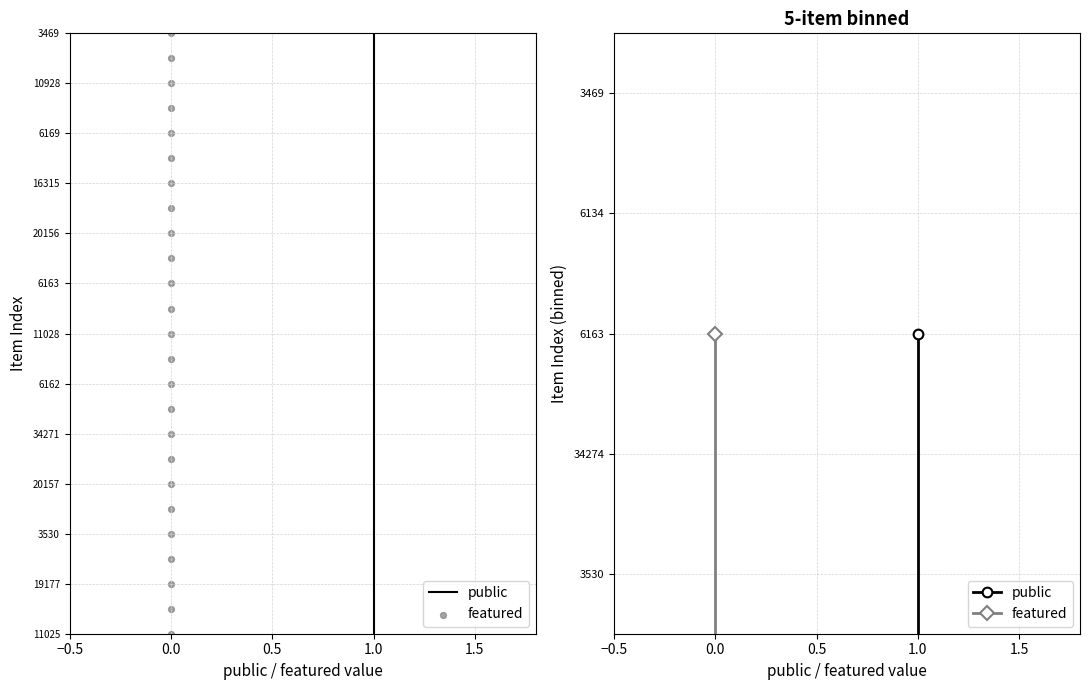

Which series has the largest total across all categories?

public